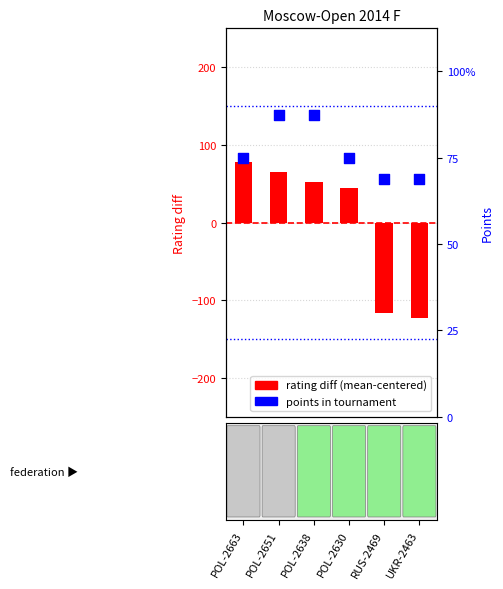

Which series has the largest Y range (max minus min)?

rating diff